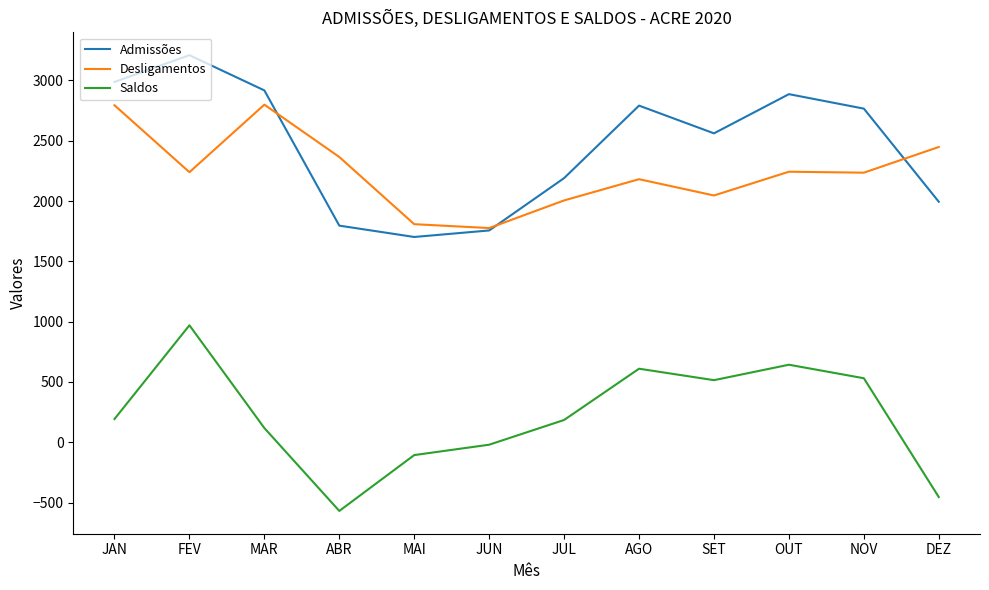

What is the greatest value displayed?

3209